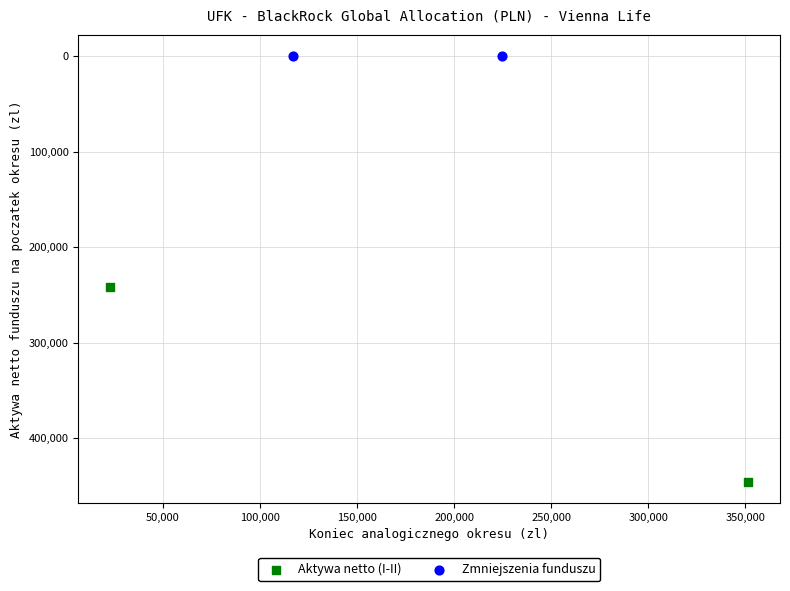

Which series has the largest Y range (max minus min)?

Aktywa netto (I-II)